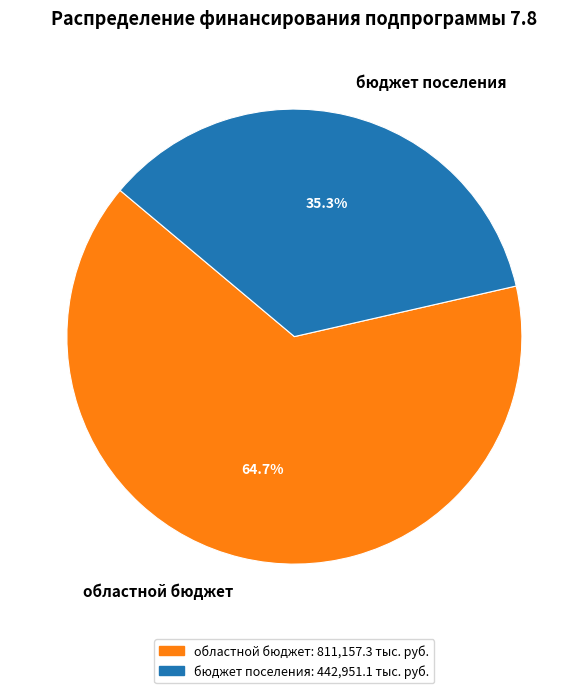

What is the ratio of the value at бюджет поселения to the value at областной бюджет?

0.5